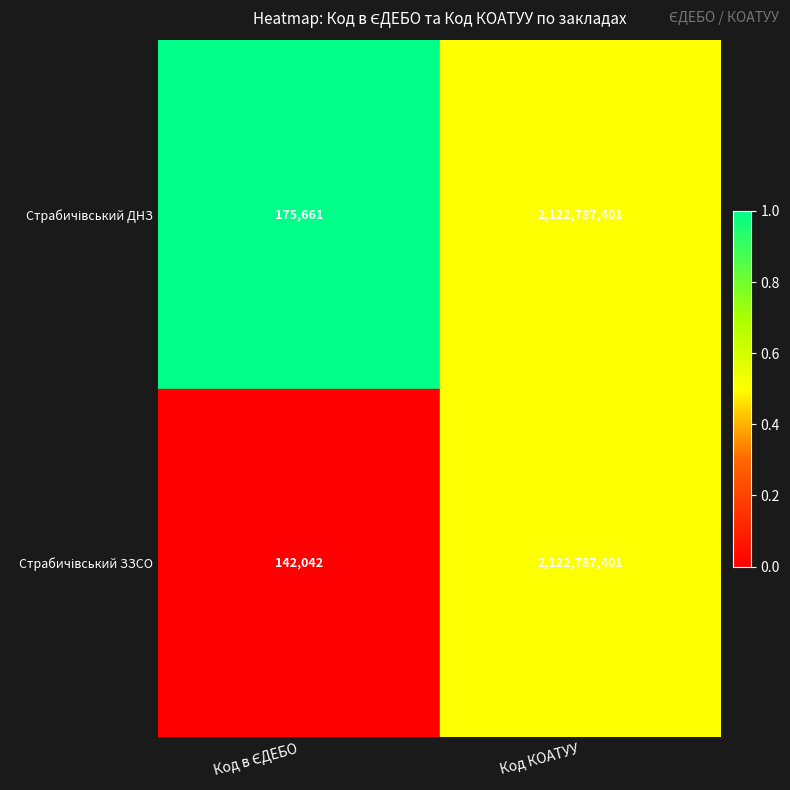

At which category is the sum across all series the highest?

Код КОАТУУ